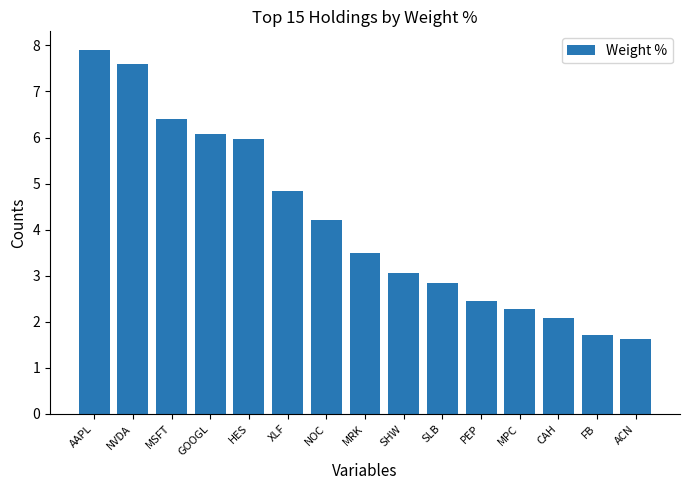

What is the difference between the values at MRK and SHW?

0.4